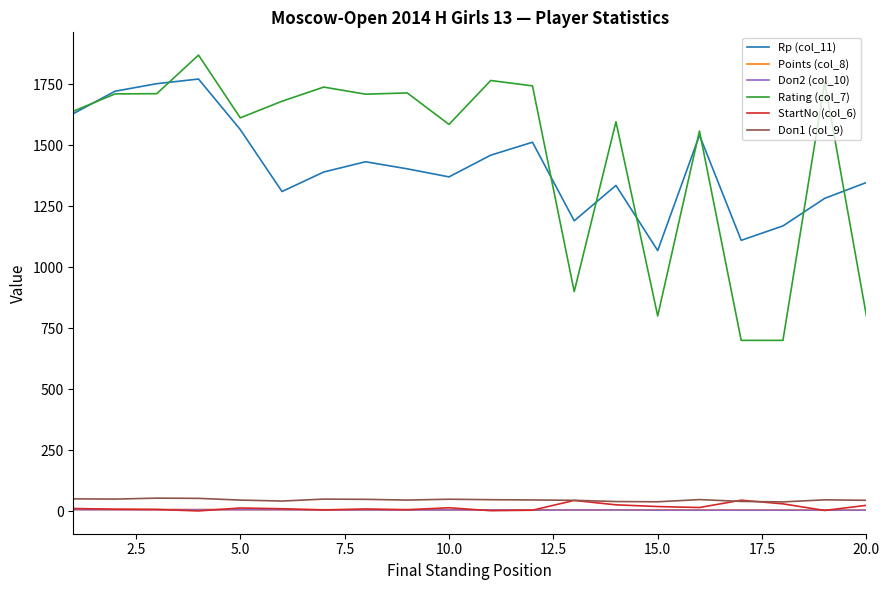

Which series has the widest spread of values?

Rating (col_7)